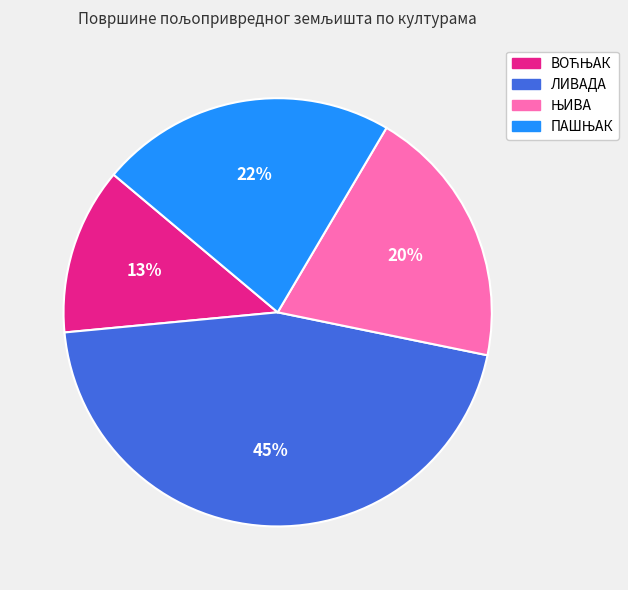

Which slice is the largest?

ЛИВАДА